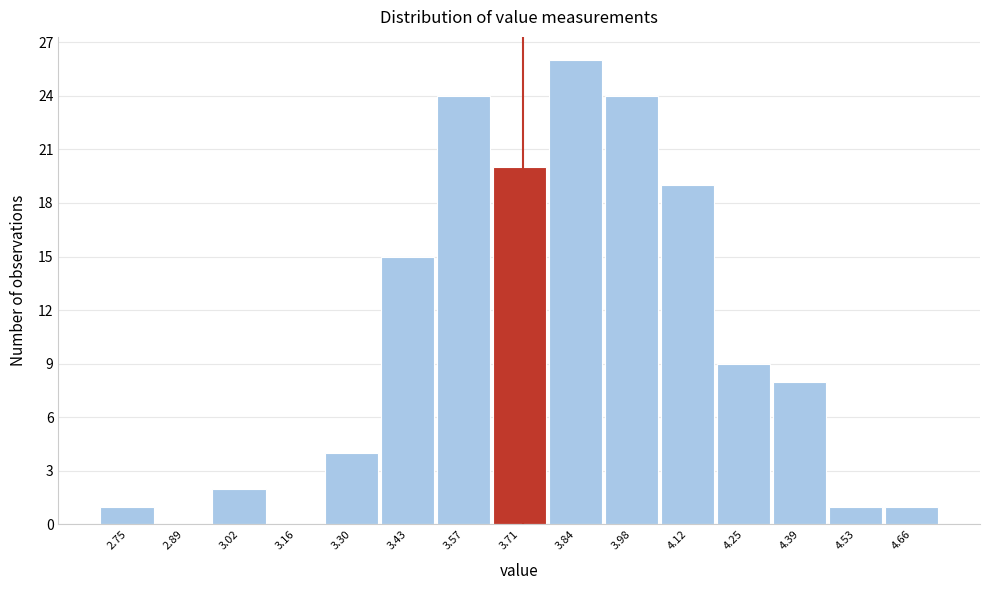

Reading left to right, extract all data points from this chart.

2.75=1	2.89=0	3.02=2	3.16=0	3.30=4	3.43=15	3.57=24	3.71=20	3.84=26	3.98=24	4.12=19	4.25=9	4.39=8	4.53=1	4.66=1